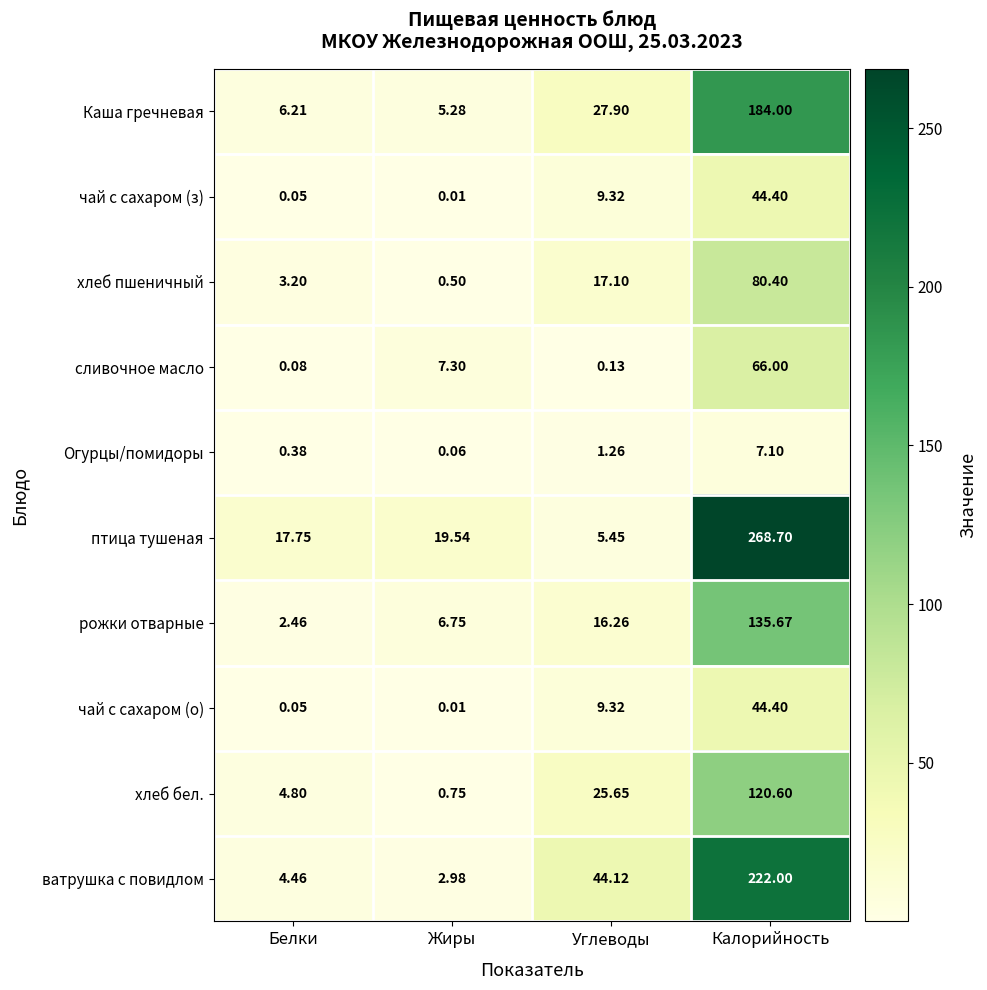

Between Углеводы and Калорийность, which series saw the biggest shift?

птица тушеная